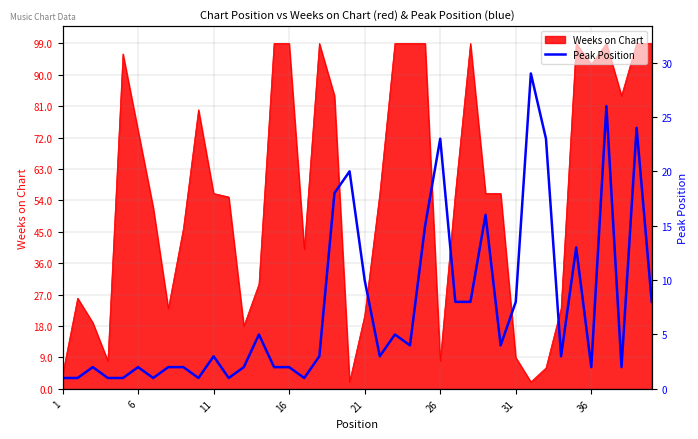

How many points are higher than both their immediate neighbors (excluding endpoints)?

12